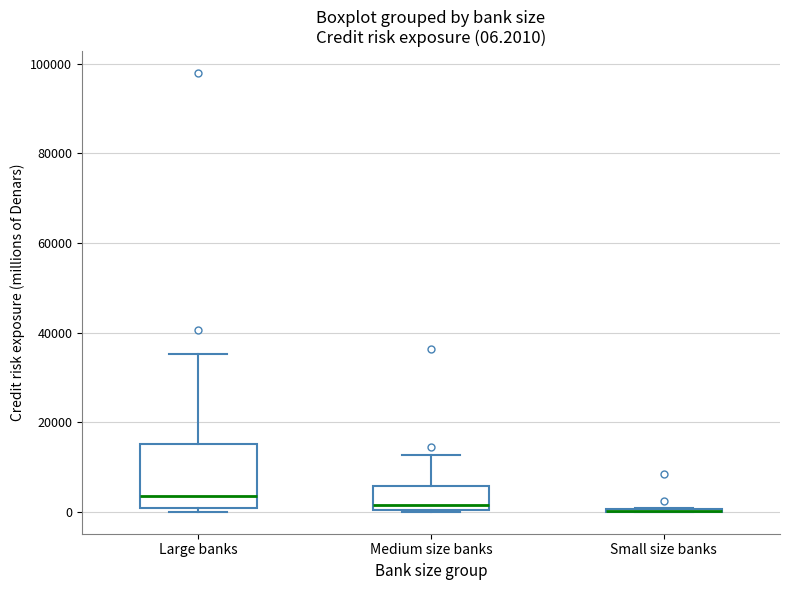

Which box is the tallest, from its lower edge to its upper edge?

Large banks